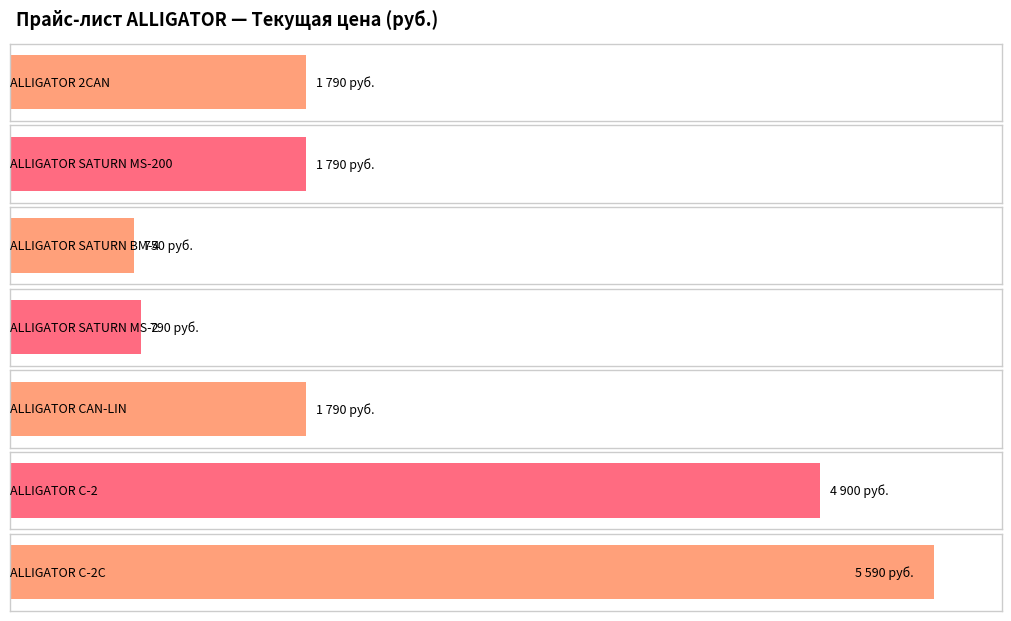

Reading left to right, transcribe all the data shown in this chart.

ALLIGATOR 2CAN=1790	ALLIGATOR SATURN MS-200=1790	ALLIGATOR SATURN BM-4=750	ALLIGATOR SATURN MS-2=790	ALLIGATOR CAN-LIN=1790	ALLIGATOR C-2=4900	ALLIGATOR C-2C=5590